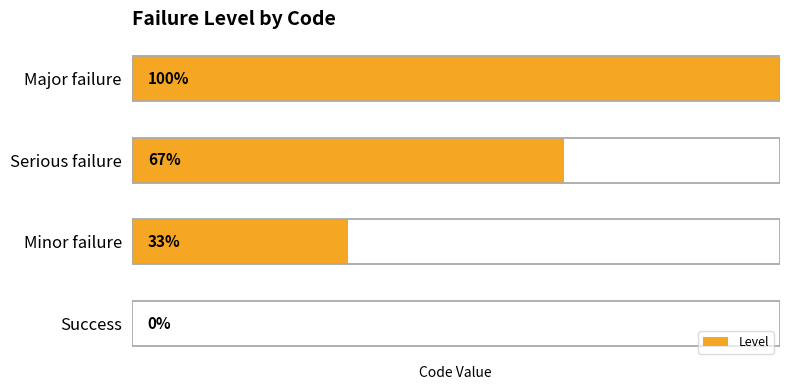

Are the bars grouped side by side (vs. stacked)?

No